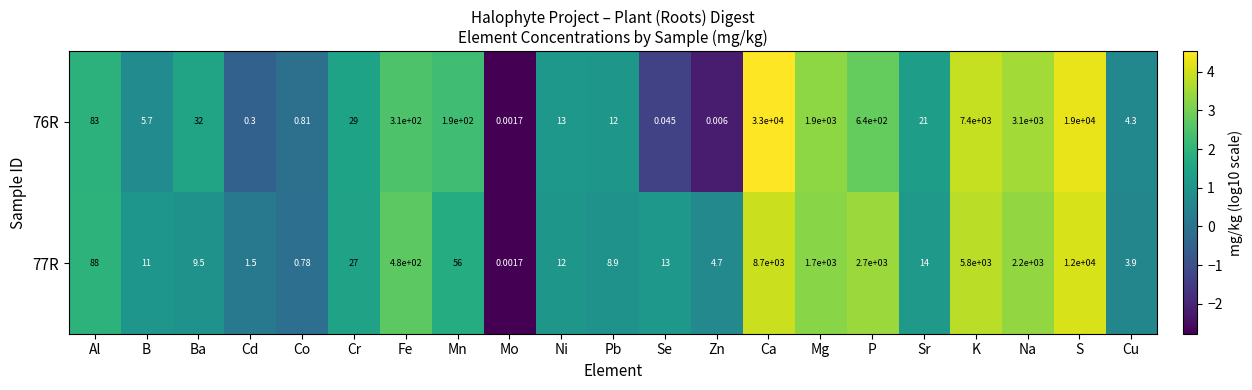

Which category has the highest value in the 77R series?

S